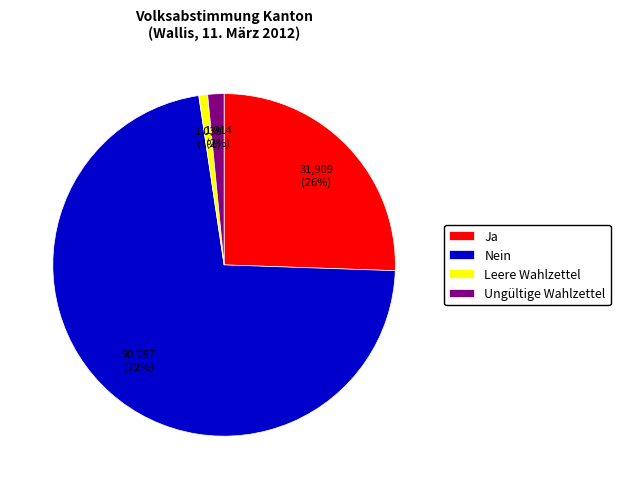

Which category has the smallest portion of the pie?

Leere Wahlzettel